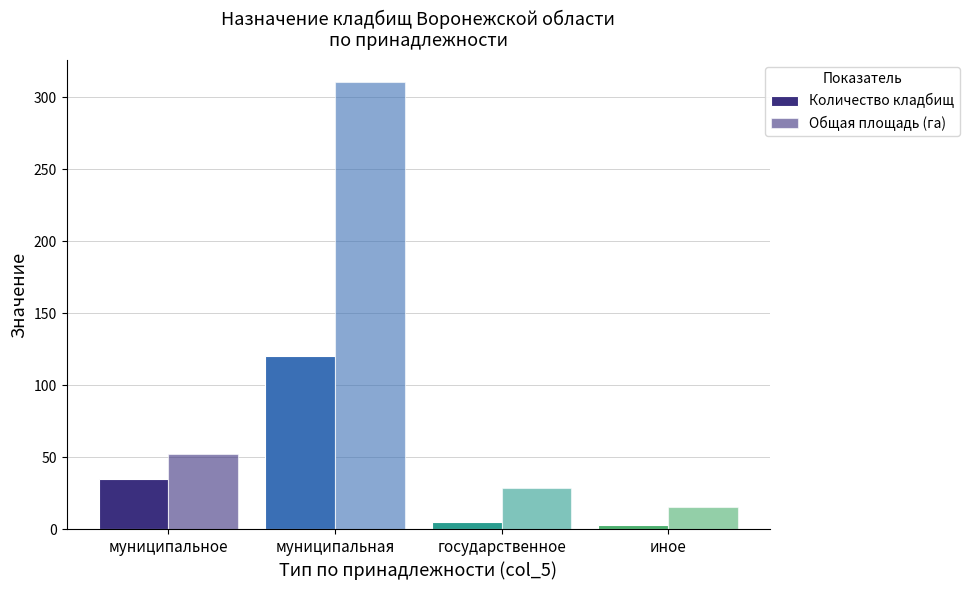

Which category has the highest value in the Общая площадь (га) series?

муниципальная